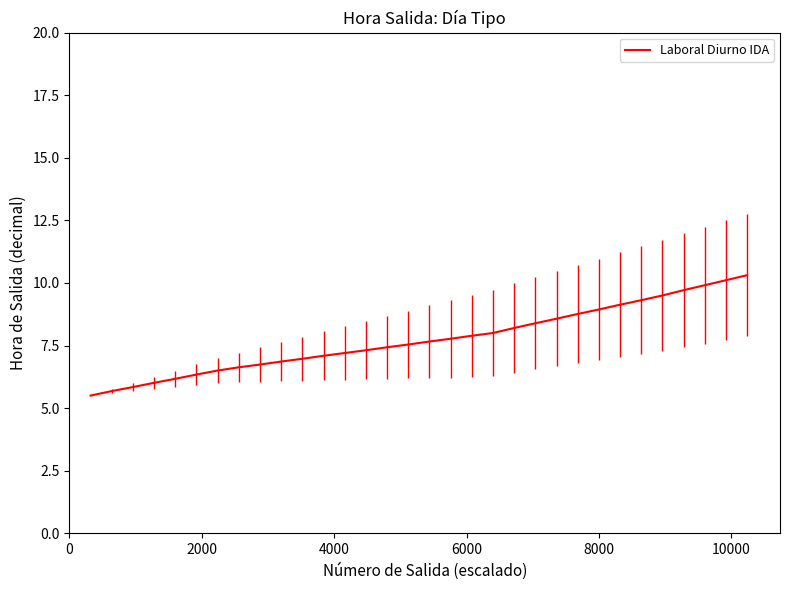

What is the difference between the maximum and minimum values?

4.8